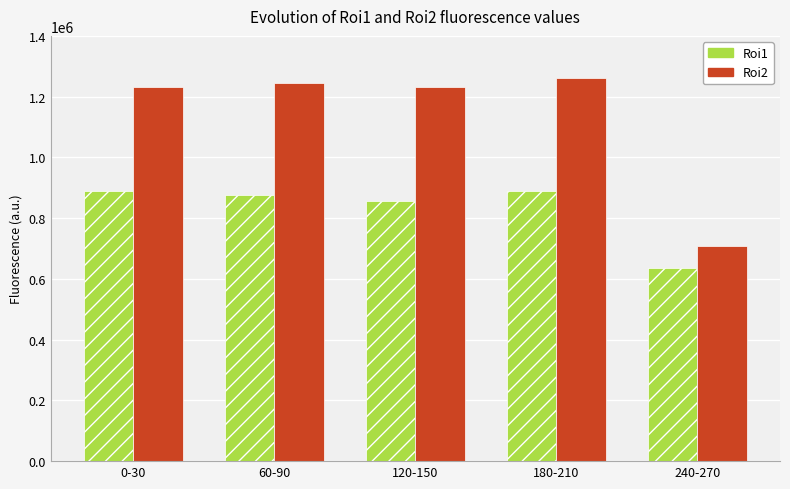

What is the maximum value for Roi2?

1259878